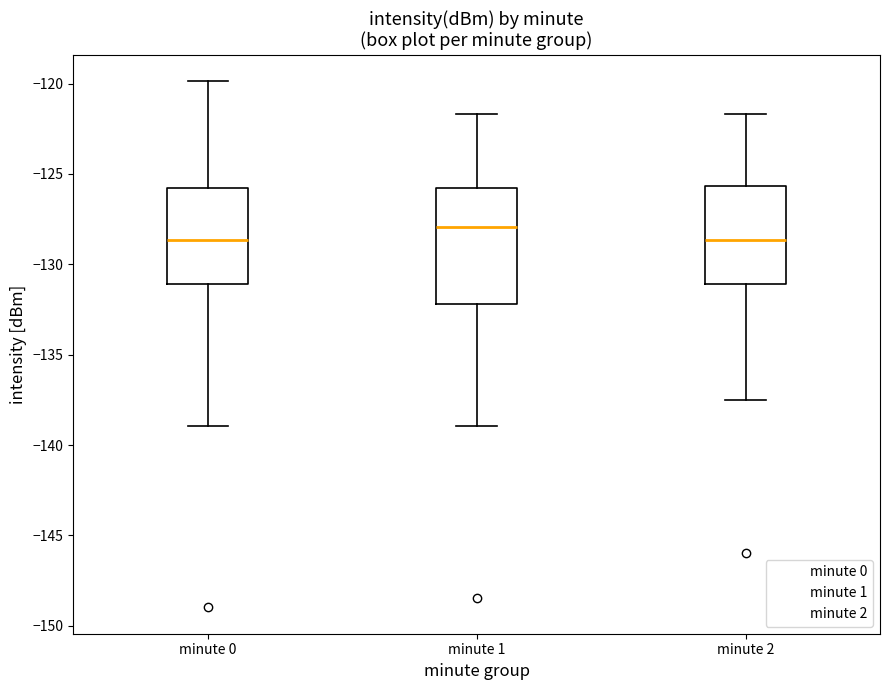

Which box has the highest median line?

minute 1